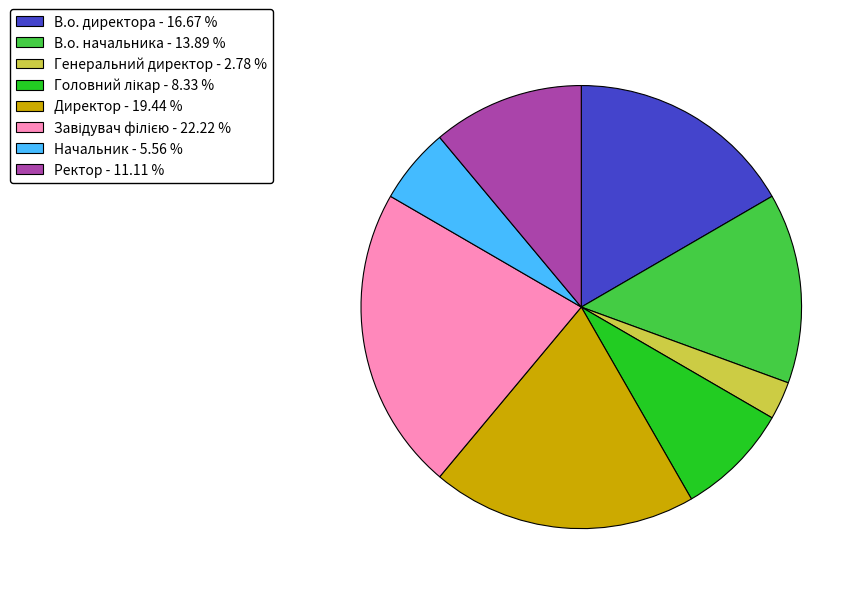

Does В.о. директора represent more than half of the total?

No